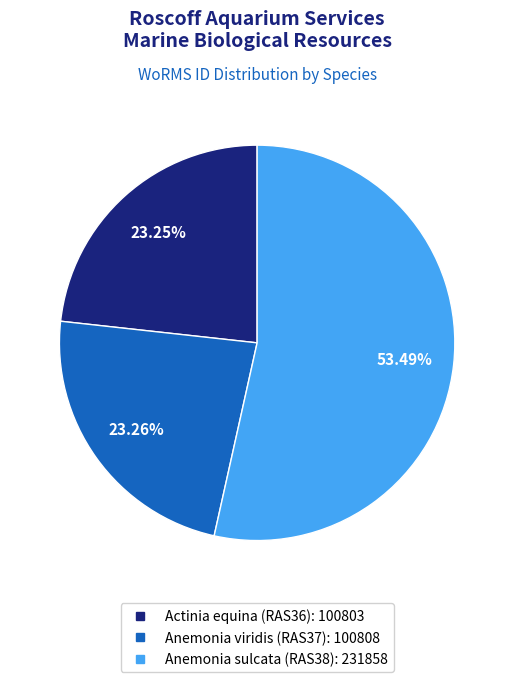

Is the sum of Anemonia viridis (RAS37) and Actinia equina (RAS36) greater than half?

No